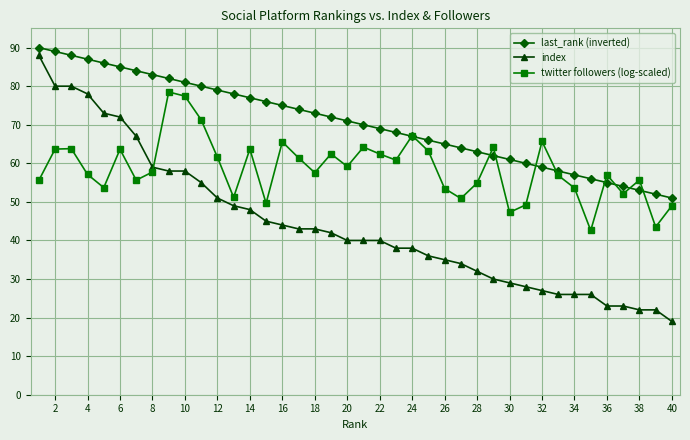

What is the value of the index point at the 20th from the left?

40.0